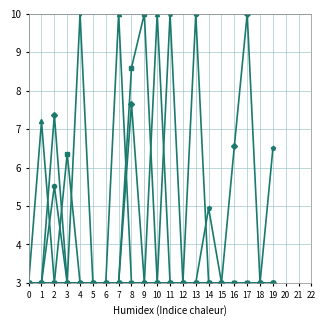

Does the chart display data point markers on the line(s)?

Yes